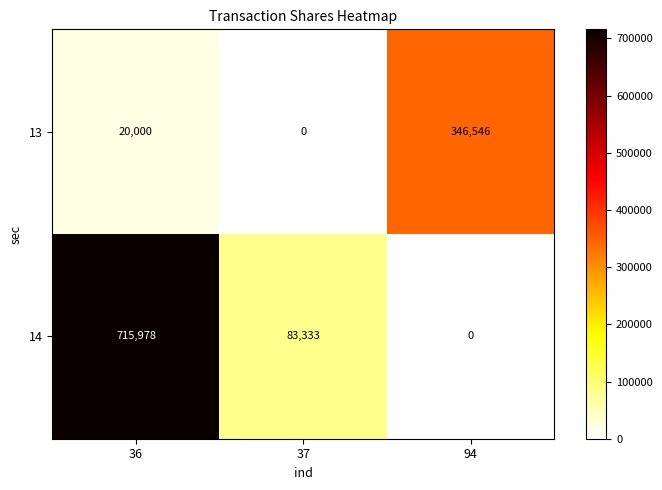

Which category has the highest value across all series?

36